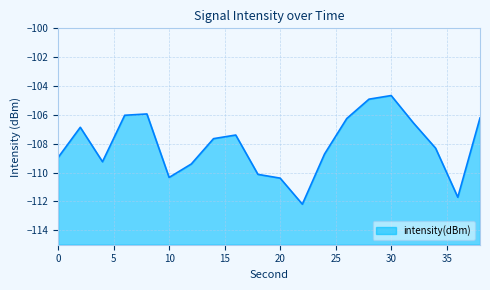

List the labels in order of value, largest first.

30, 28, 8, 6, 38, 26, 32, 2, 16, 14, 34, 24, 0, 4, 12, 18, 10, 20, 36, 22